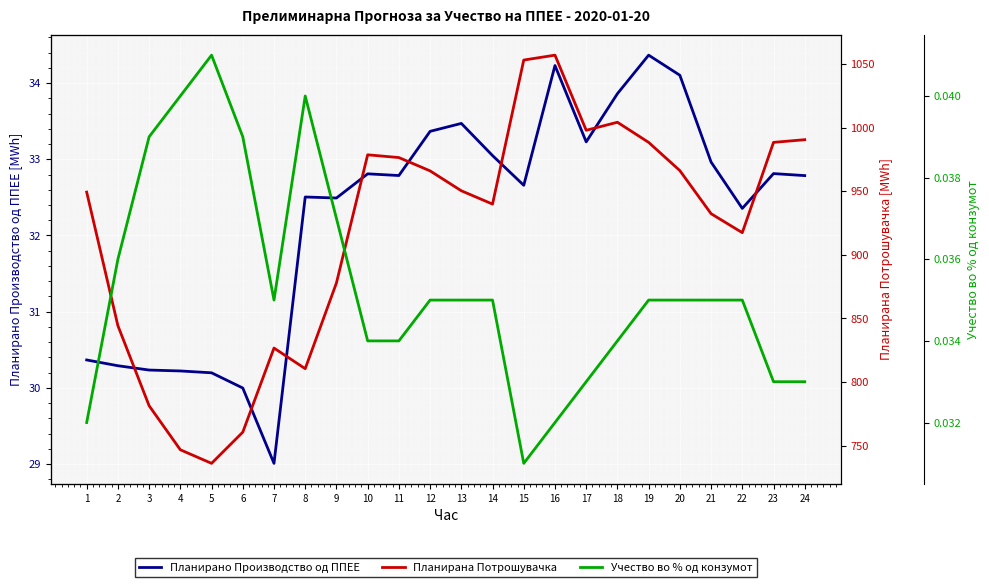

Which has a higher value, 10 or 13?

13